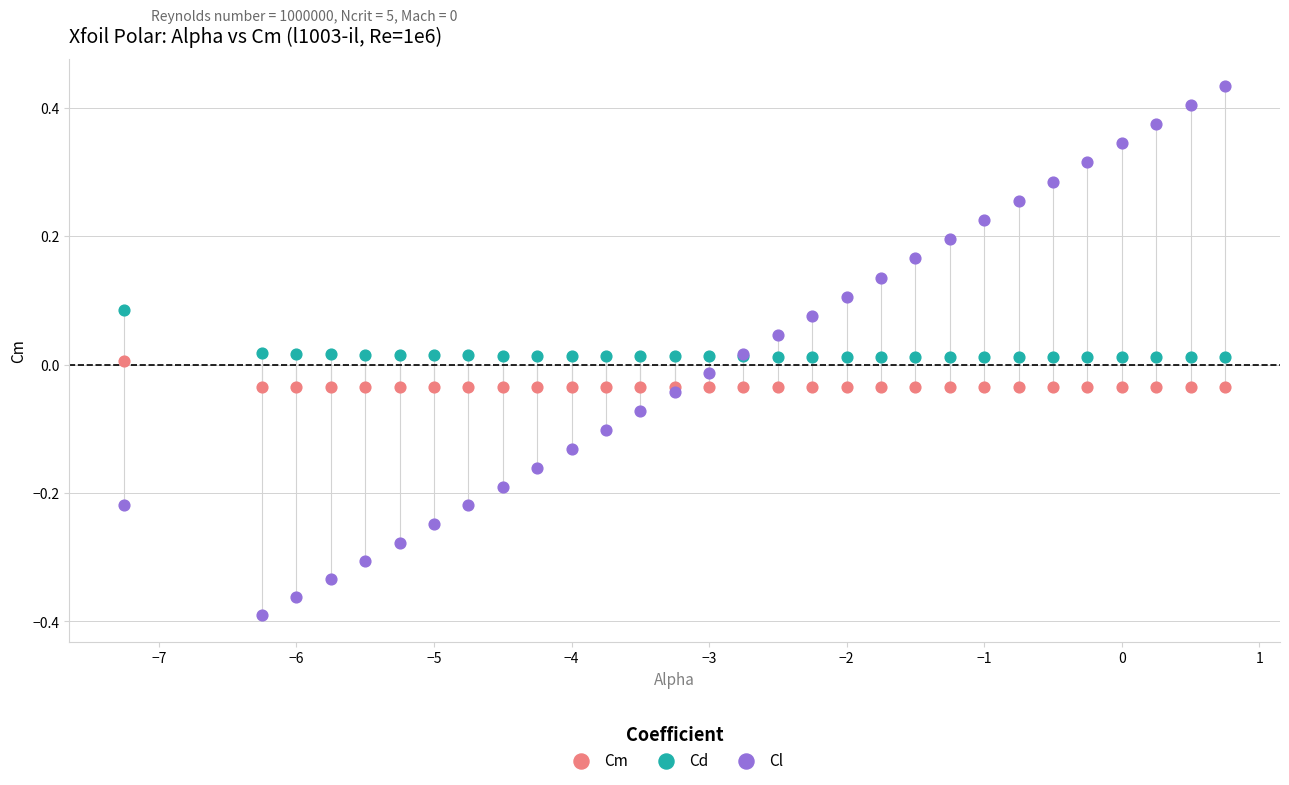

Which series contains the lowest Y value?

Cl